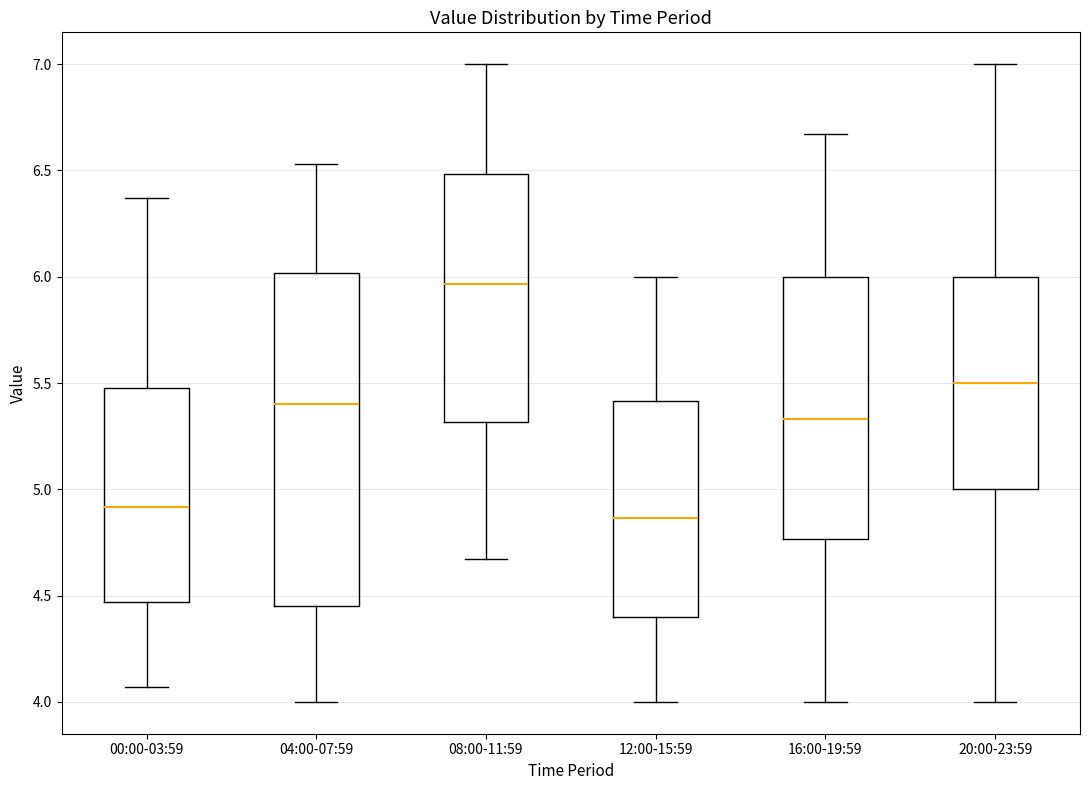

Which box's median line is the highest?

08:00-11:59